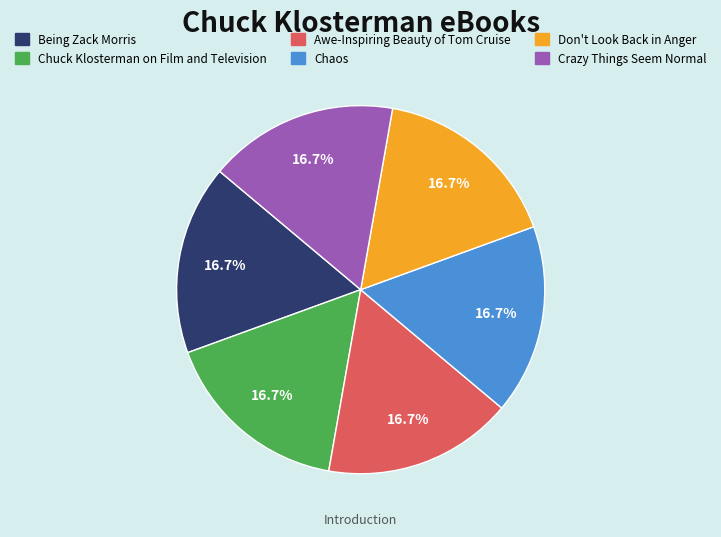

The Don't Look Back in Anger slice represents 5% of the pie. True or false?

False